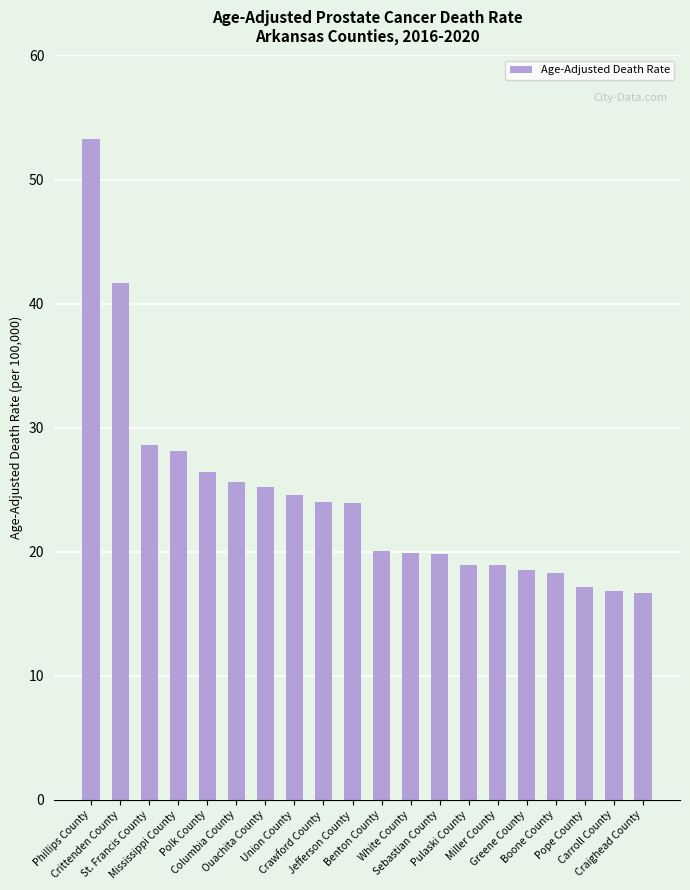

What is the sum of all values?

486.5